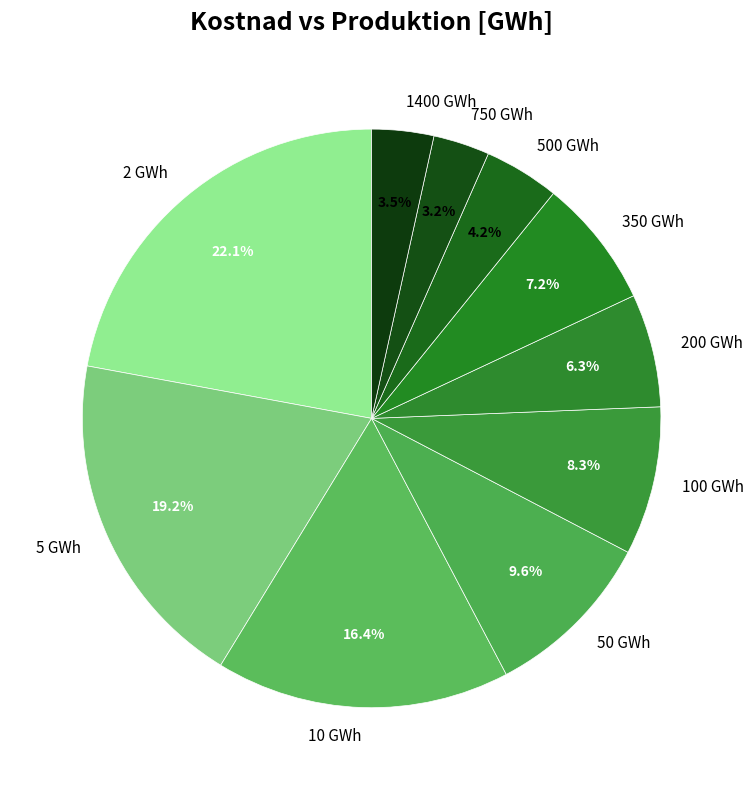

Count the number of slices in the pie.

10